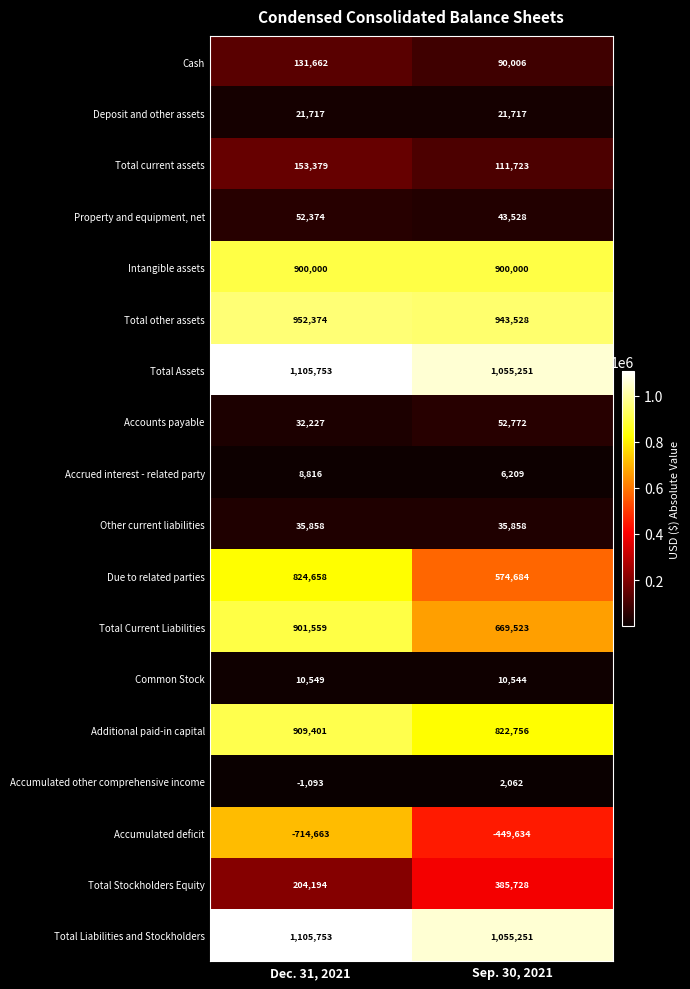

The Accounts payable series shows 54506 at Dec. 31, 2021. True or false?

False